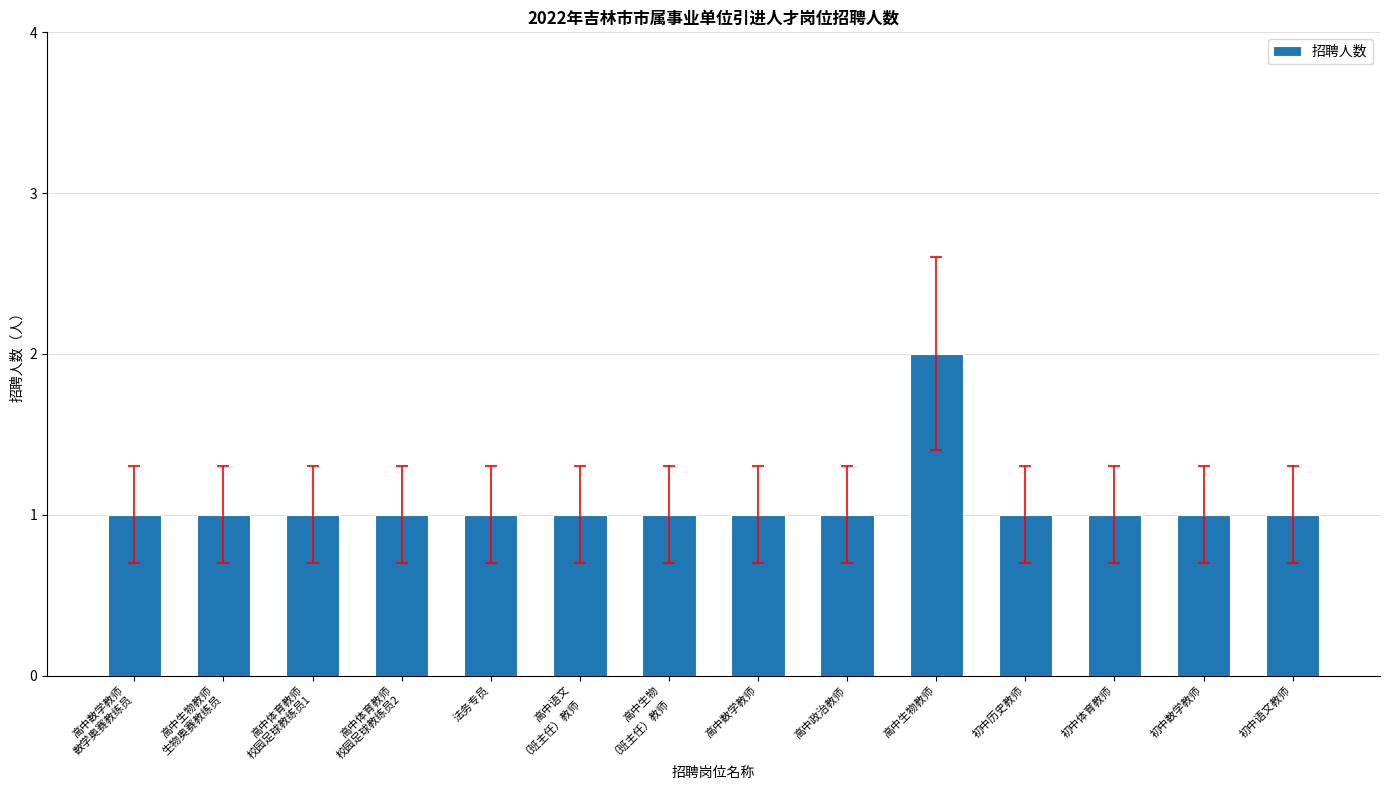

Are the bars horizontal?

No